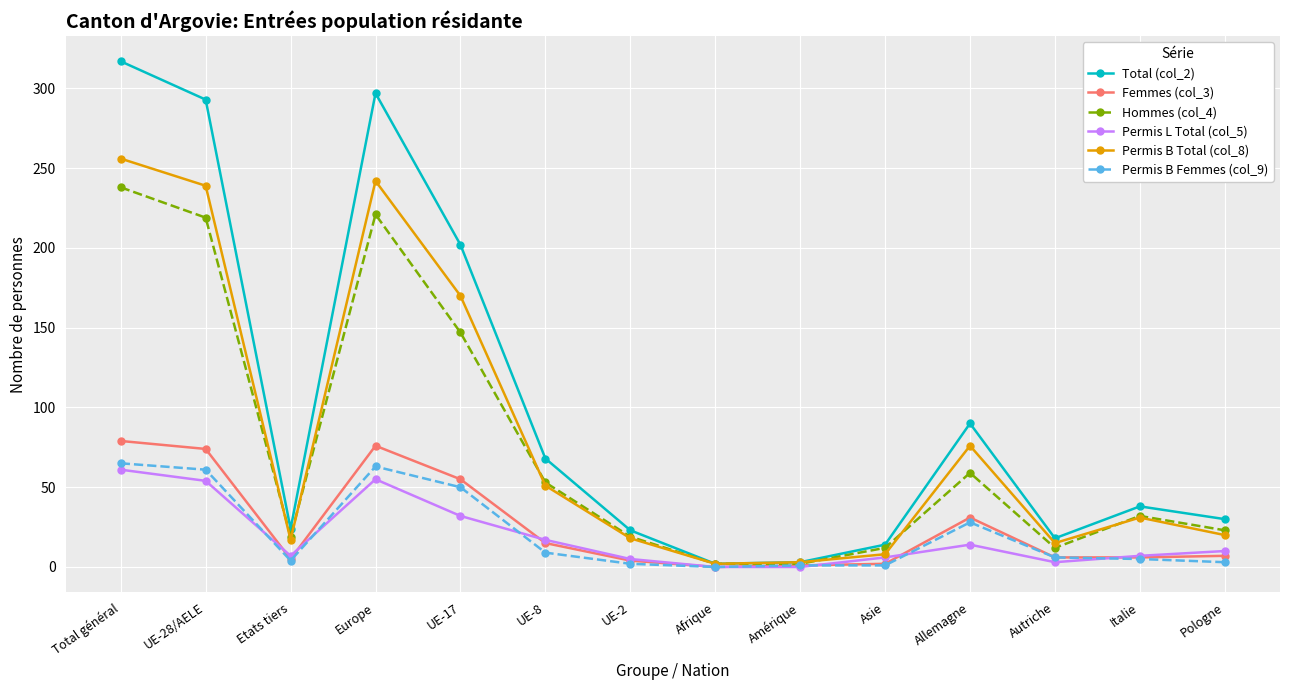

List the series in order of their peak value, highest first.

Total (col_2), Permis B Total (col_8), Hommes (col_4), Femmes (col_3), Permis B Femmes (col_9), Permis L Total (col_5)